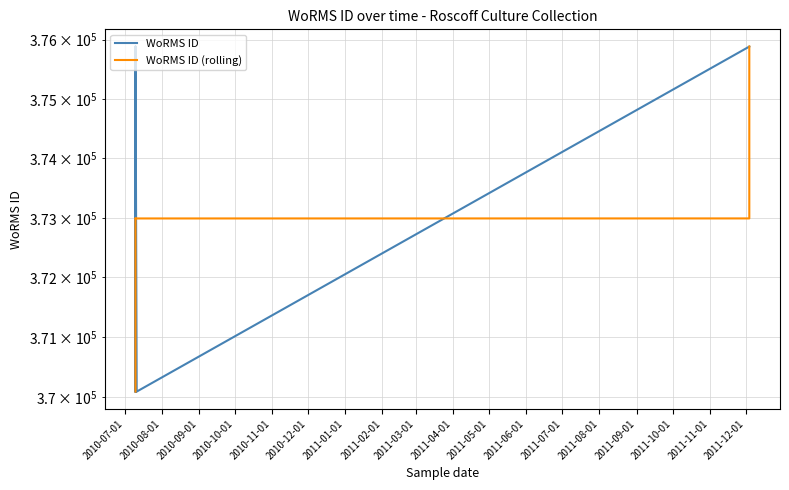

The WoRMS ID series shows 534132.0 at 2010-12-01. True or false?

False